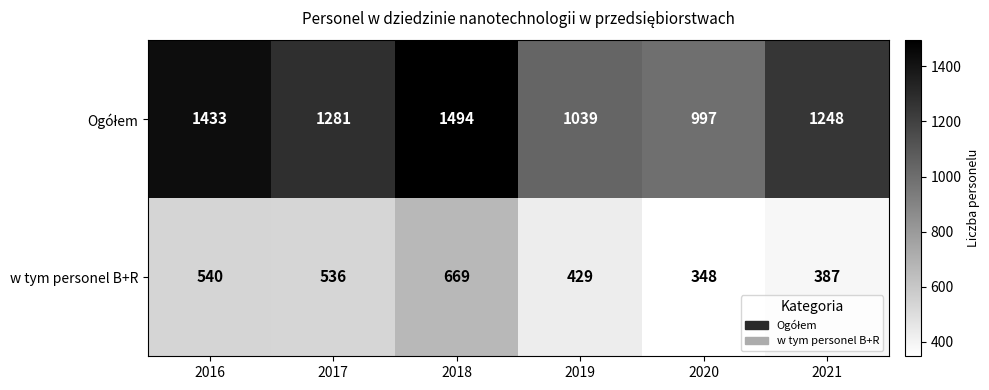

What is the approximate value of w tym personel B+R at 2018, to the nearest 5?

670